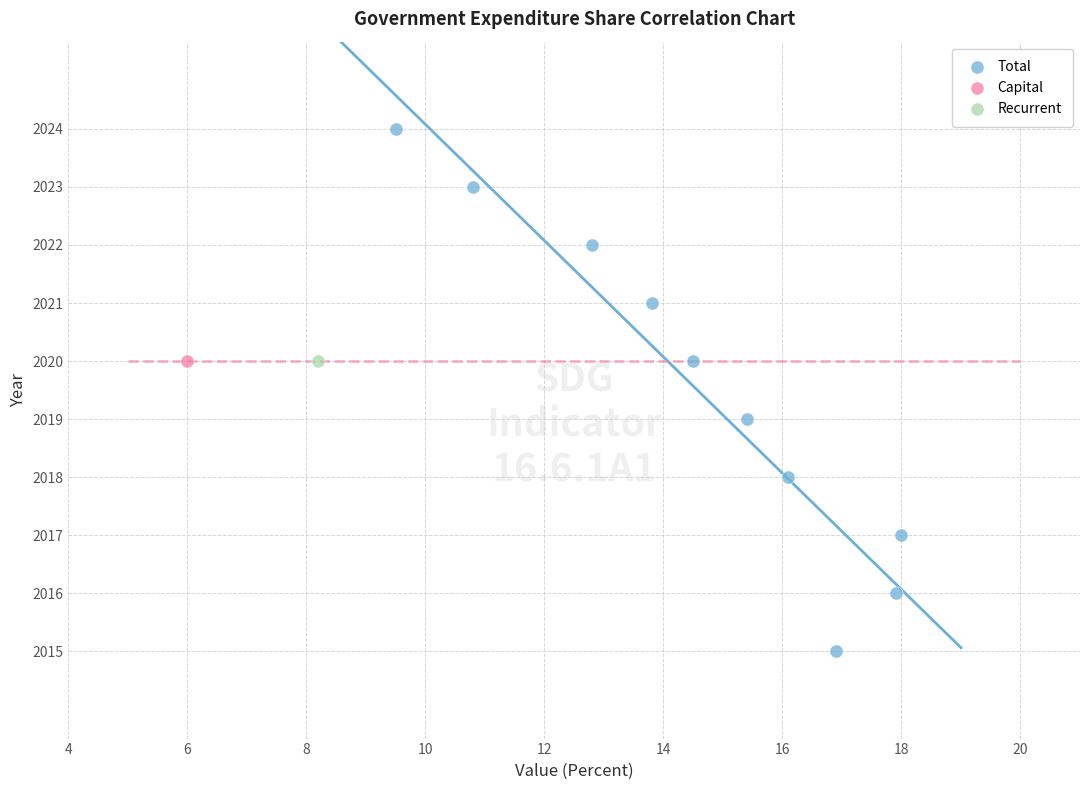

What are all the series names shown in the legend?

Total, Capital, Recurrent